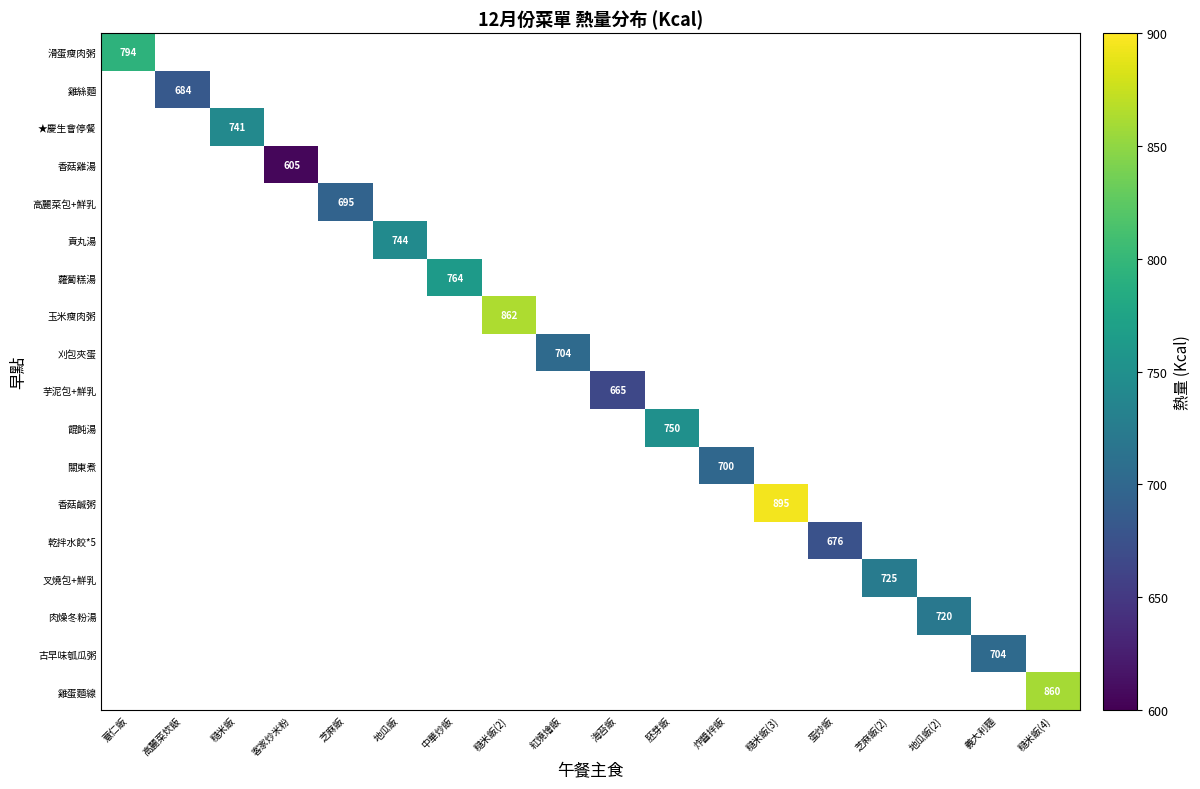

The value of 雞蛋麵線 at 糙米飯(4) is 860. True or false?

True